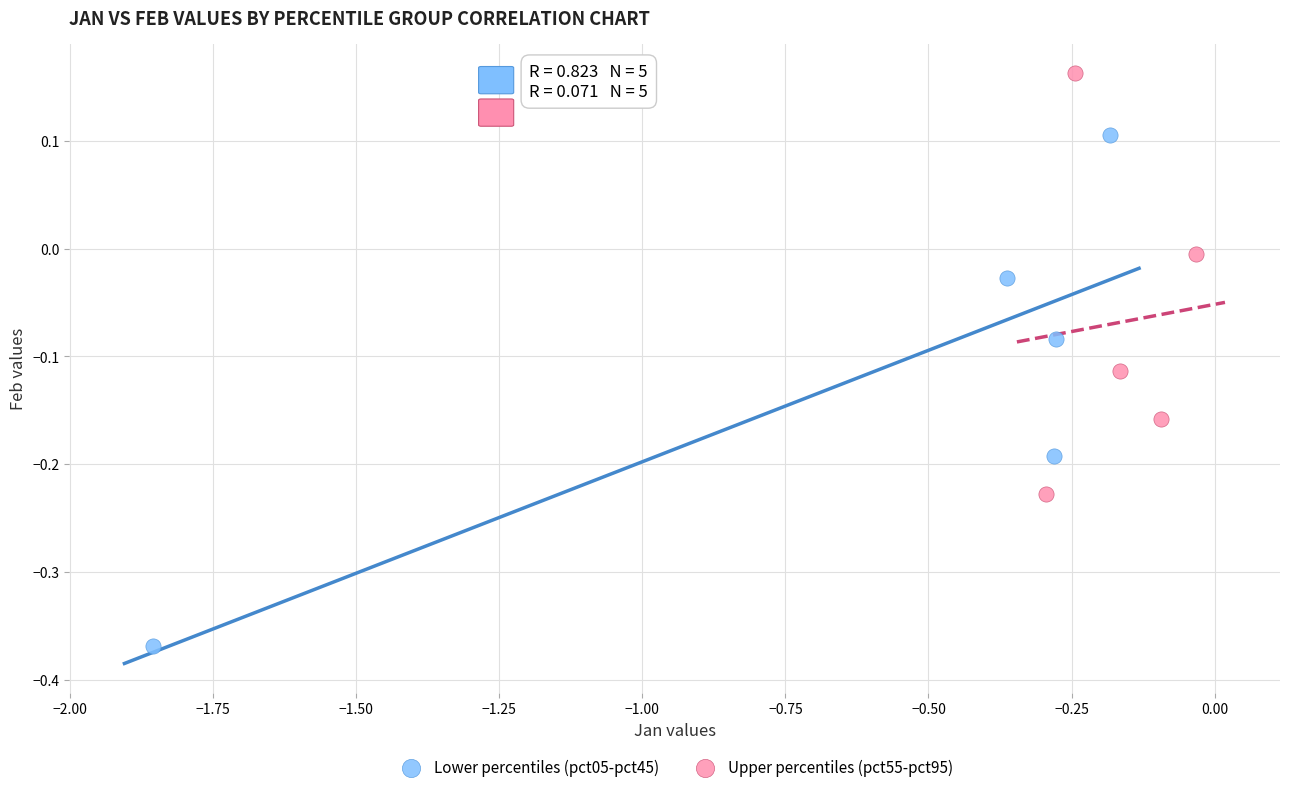

Which series contains the highest Y value?

Upper percentiles (pct55-pct95)